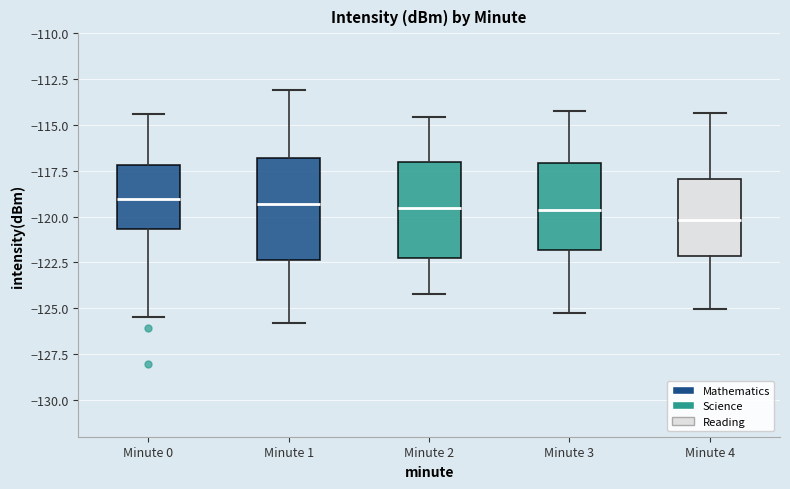

Which box has the lowest median line?

Minute 4